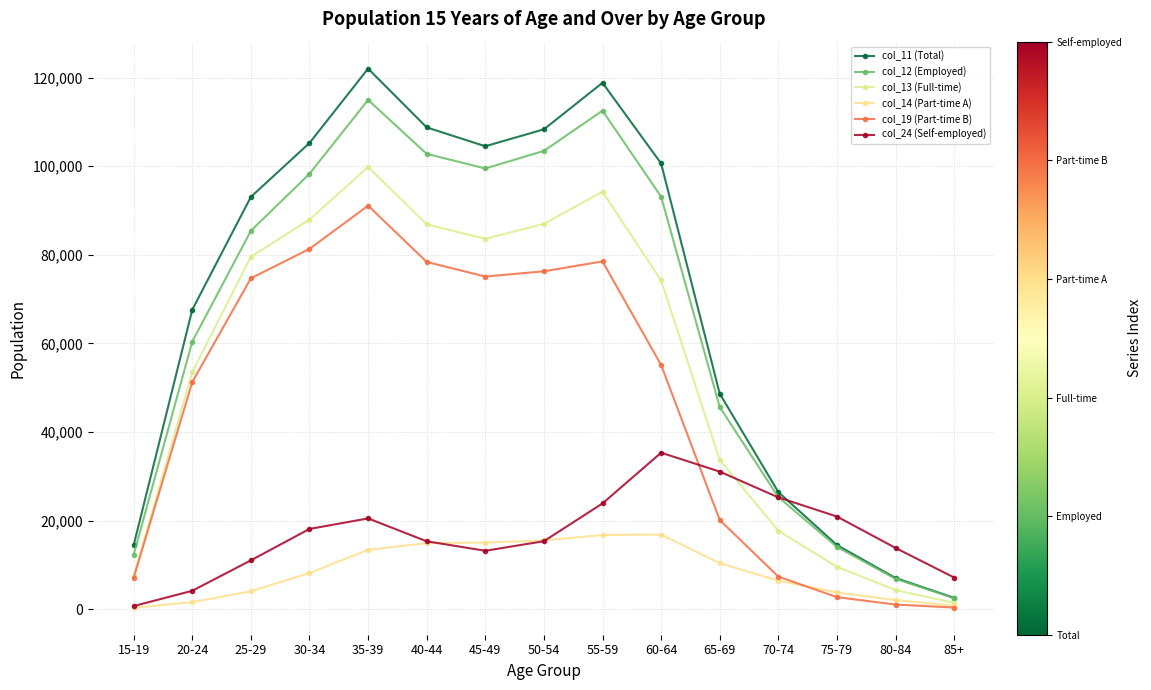

At which label does col_24 (Self-employed) reach its minimum?

15-19